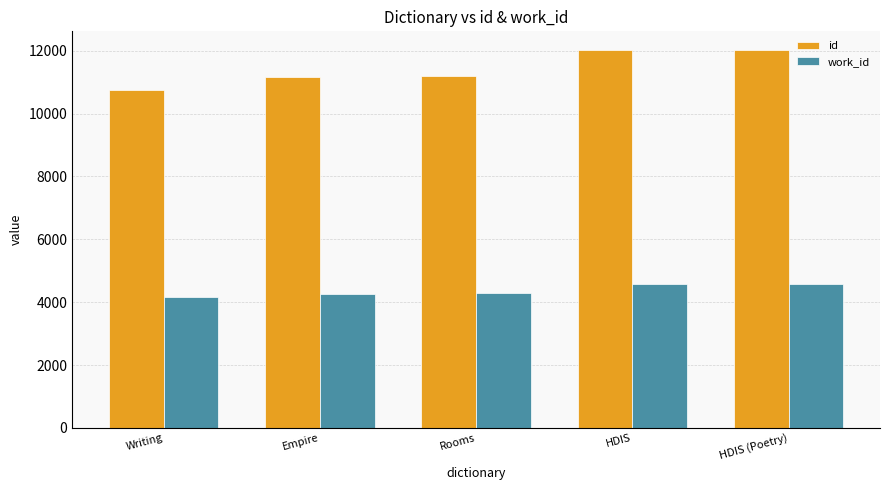

What is the difference between the maximum and minimum values in the id series?

1280